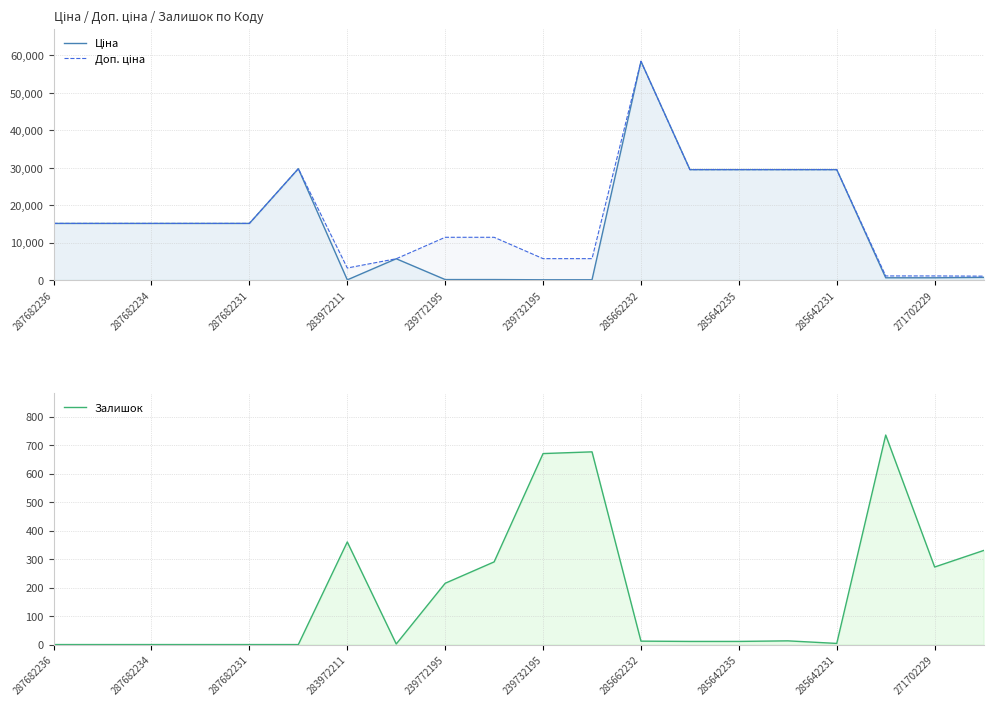

What is the highest value of the Доп. ціна series?

58426.5